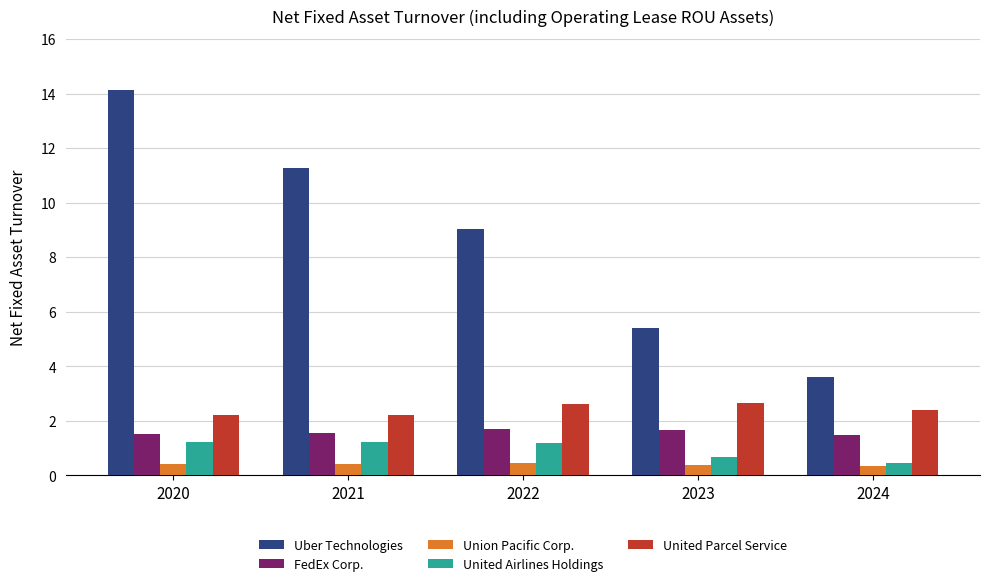

What is the value of the United Airlines Holdings bar at the 2nd from the left?

1.2